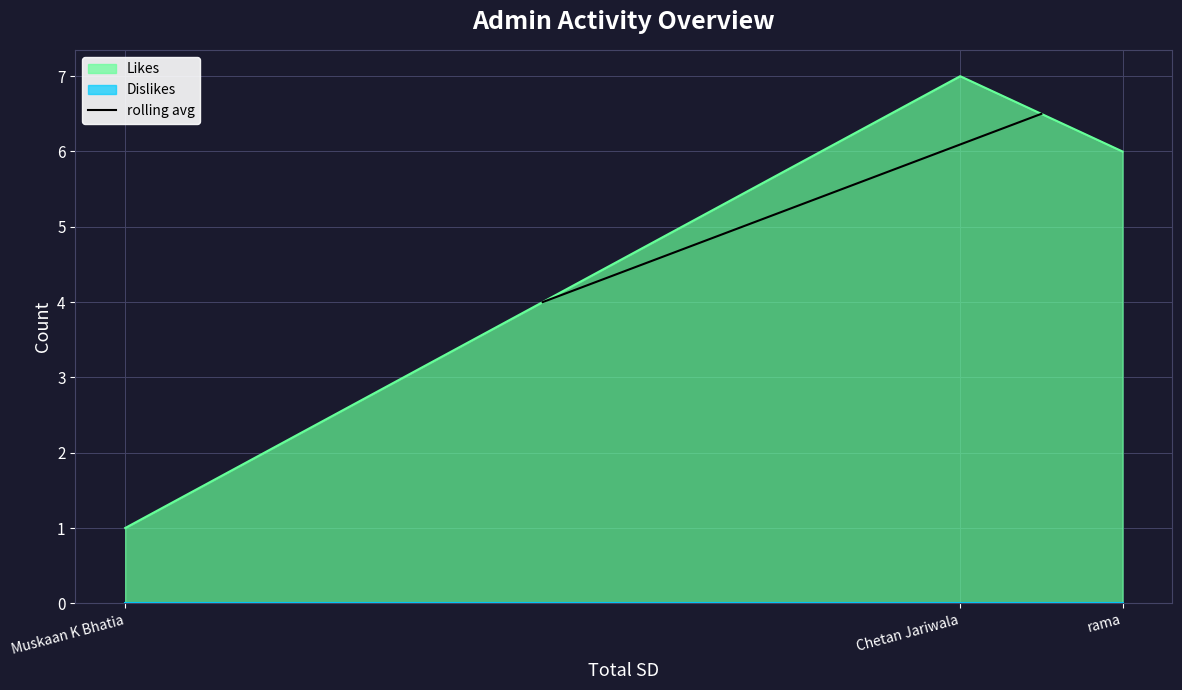

Rank the categories by Likes value from lowest to highest.

Muskaan K Bhatia, rama, Chetan Jariwala